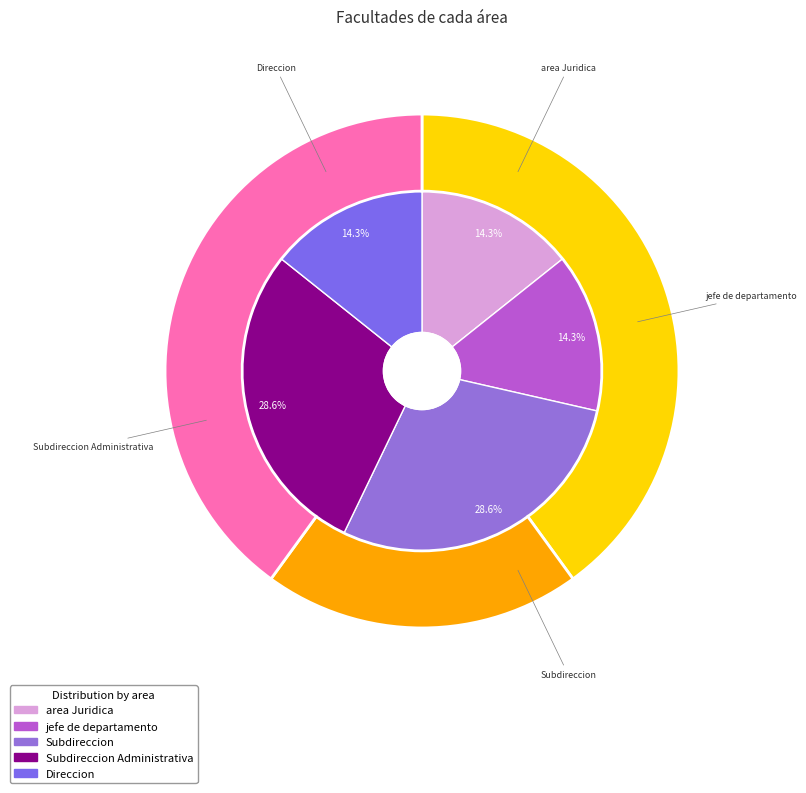

Does jefe de departamento represent more than half of the total?

No